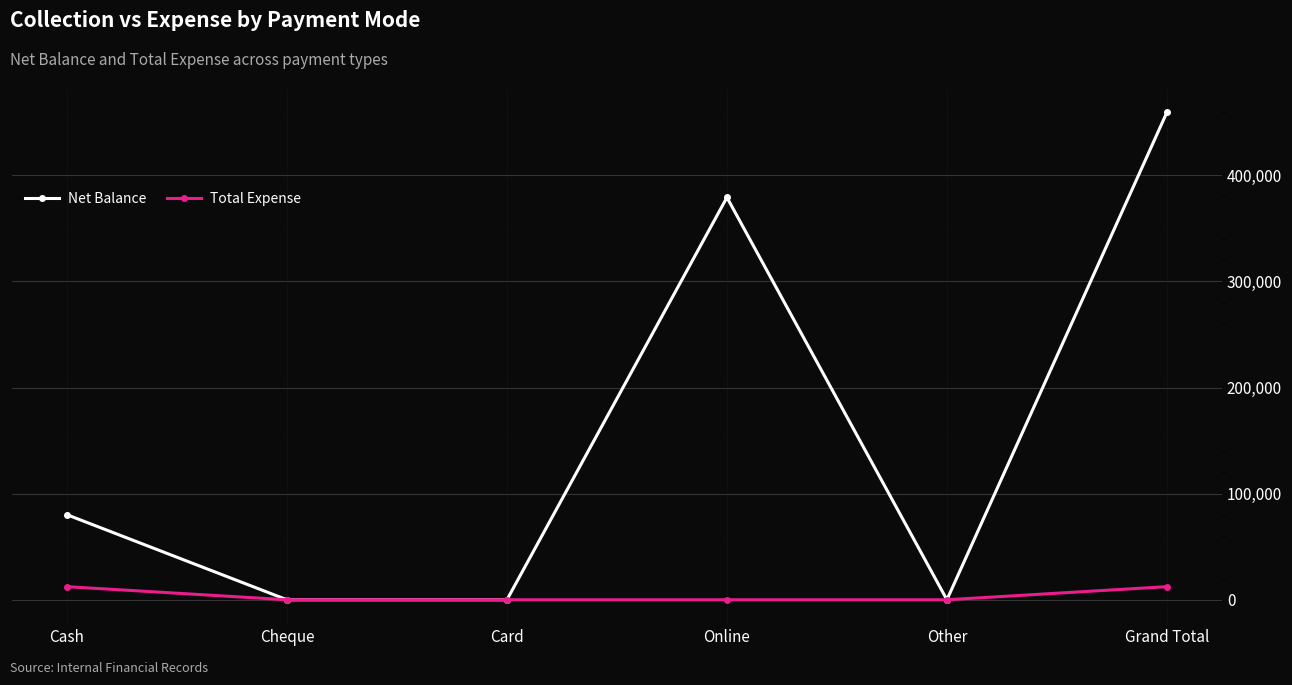

At which category does the chart reach its peak across all series?

Grand Total